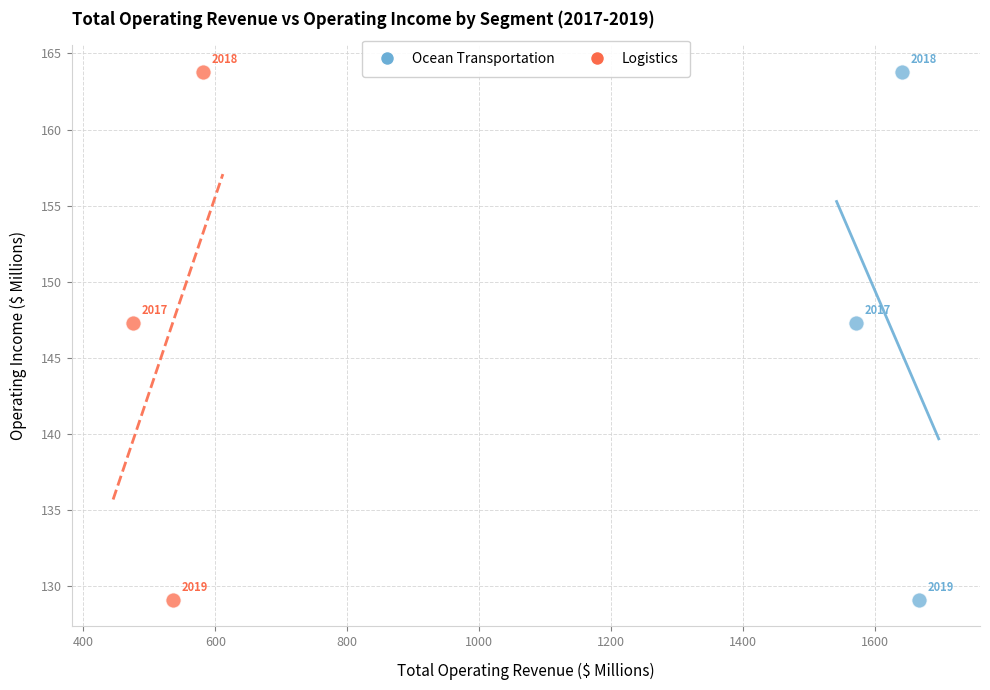

What are all the series names shown in the legend?

Ocean Transportation, Logistics